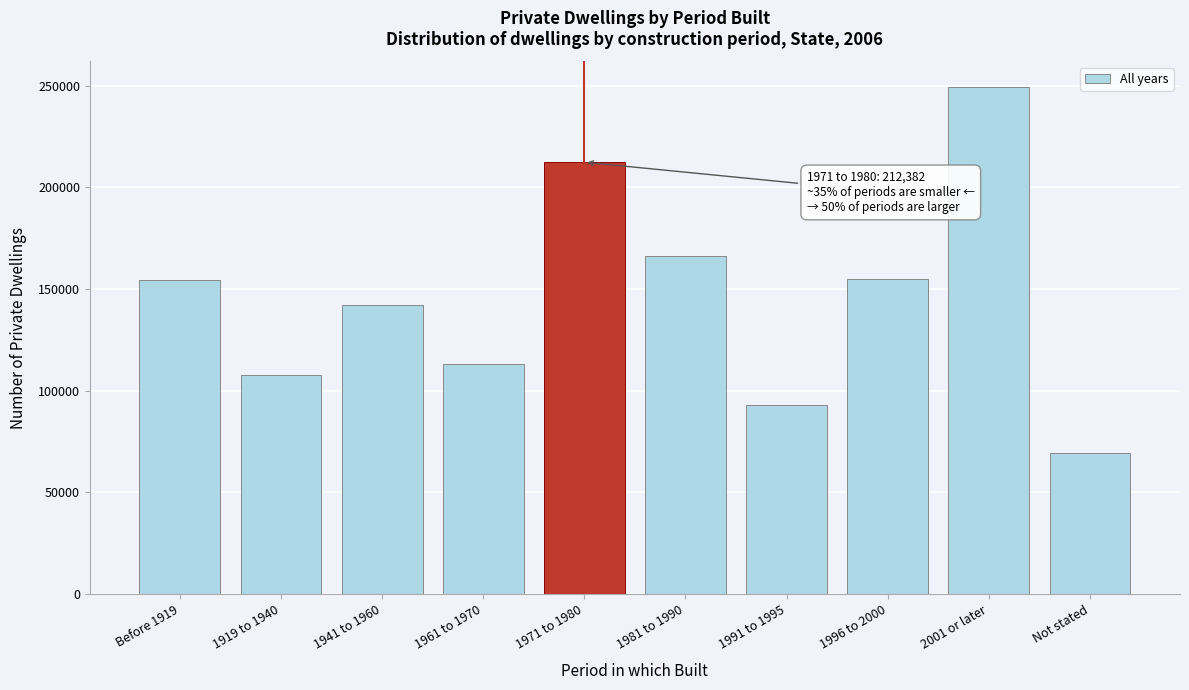

The value at 1971 to 1980 is 88944. True or false?

False